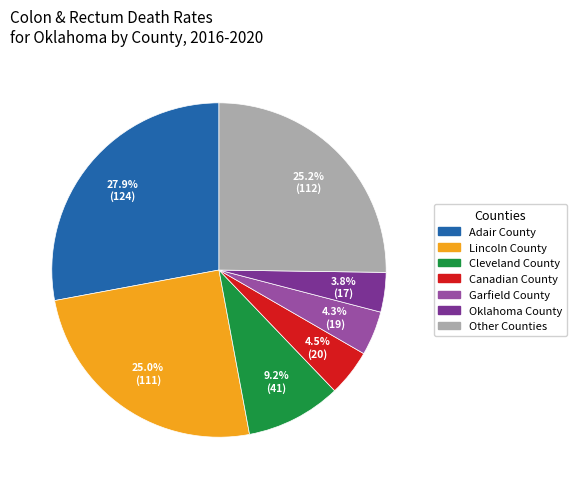

The Garfield County slice represents 18% of the pie. True or false?

False